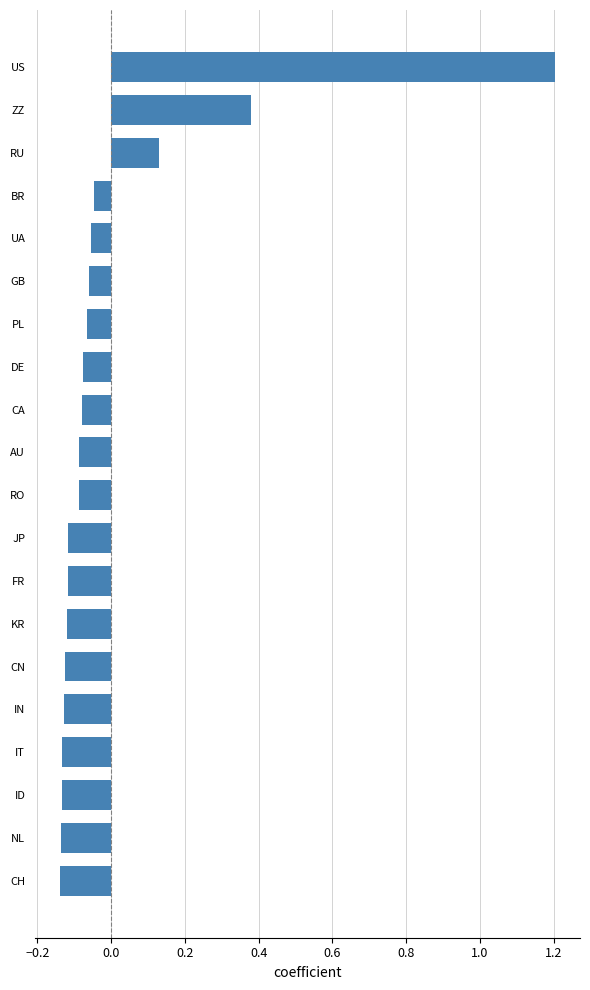

True or false: the data shows 0.2 at RU.

False